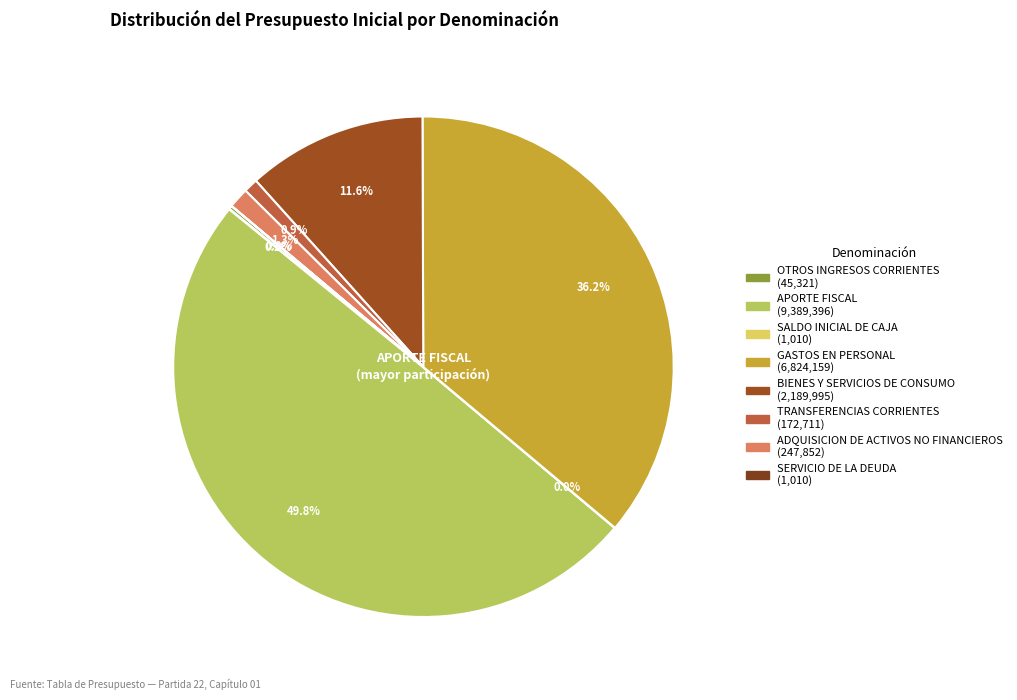

To the nearest percent, what is the difference between the largest and smallest slice percentages?

50%